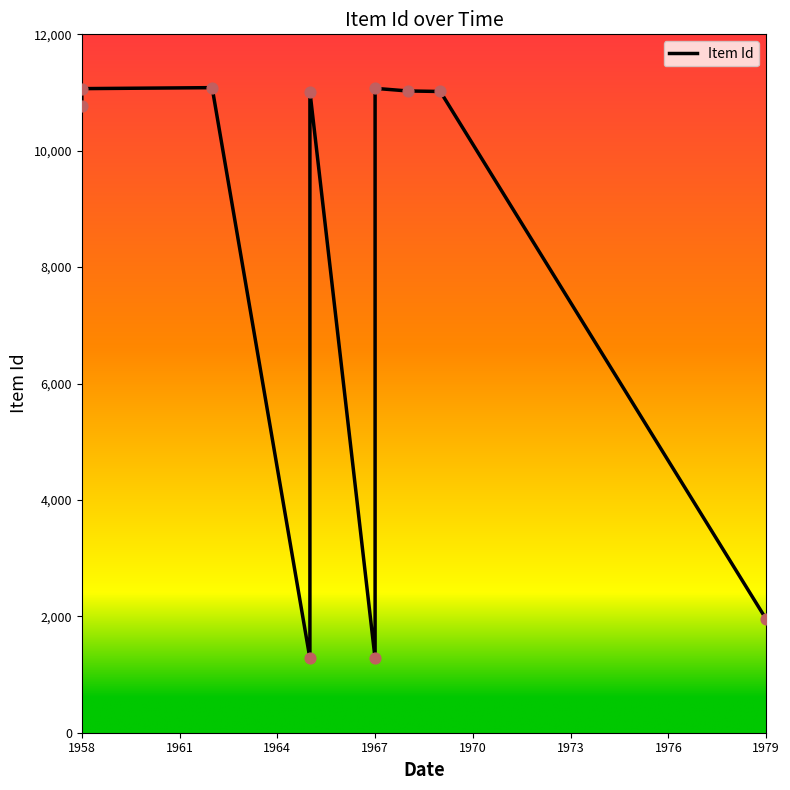

What is the change in value from 1958 to 1961?

+292